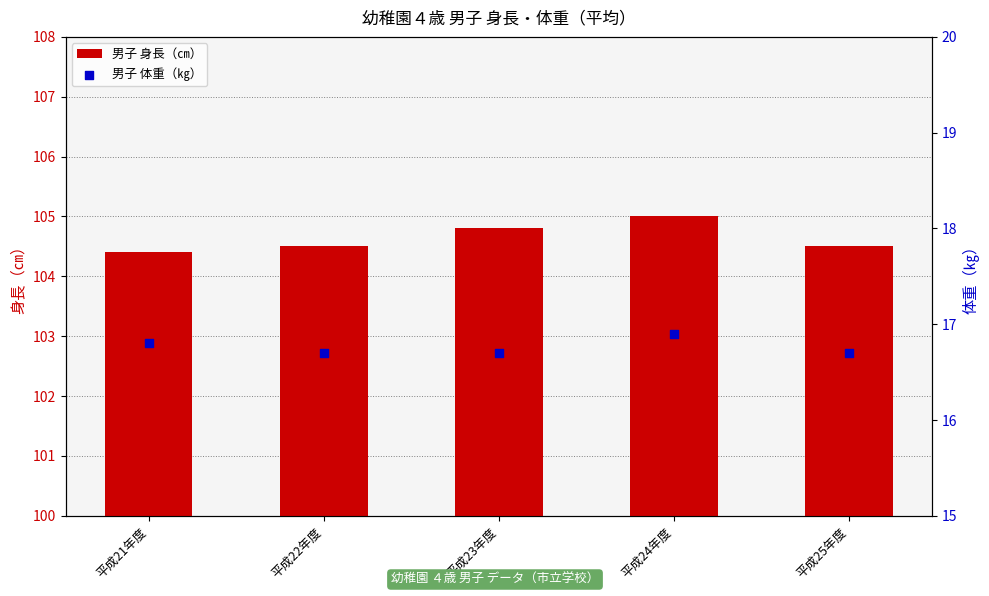

What is the total value across all series at 平成23年度?

121.5